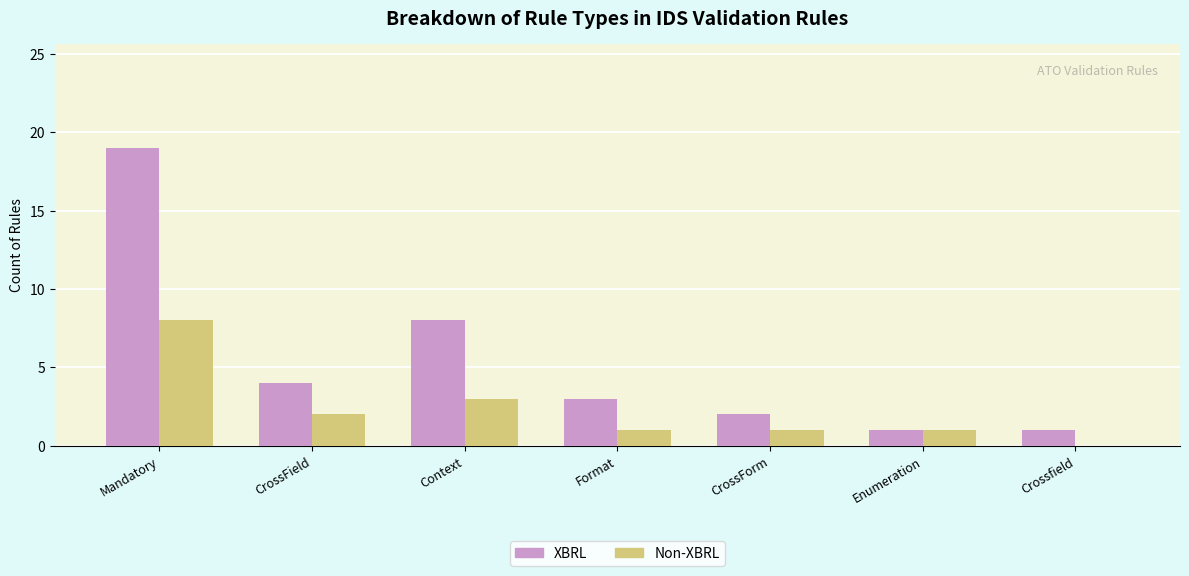

What are all the series names shown in the legend?

XBRL, Non-XBRL